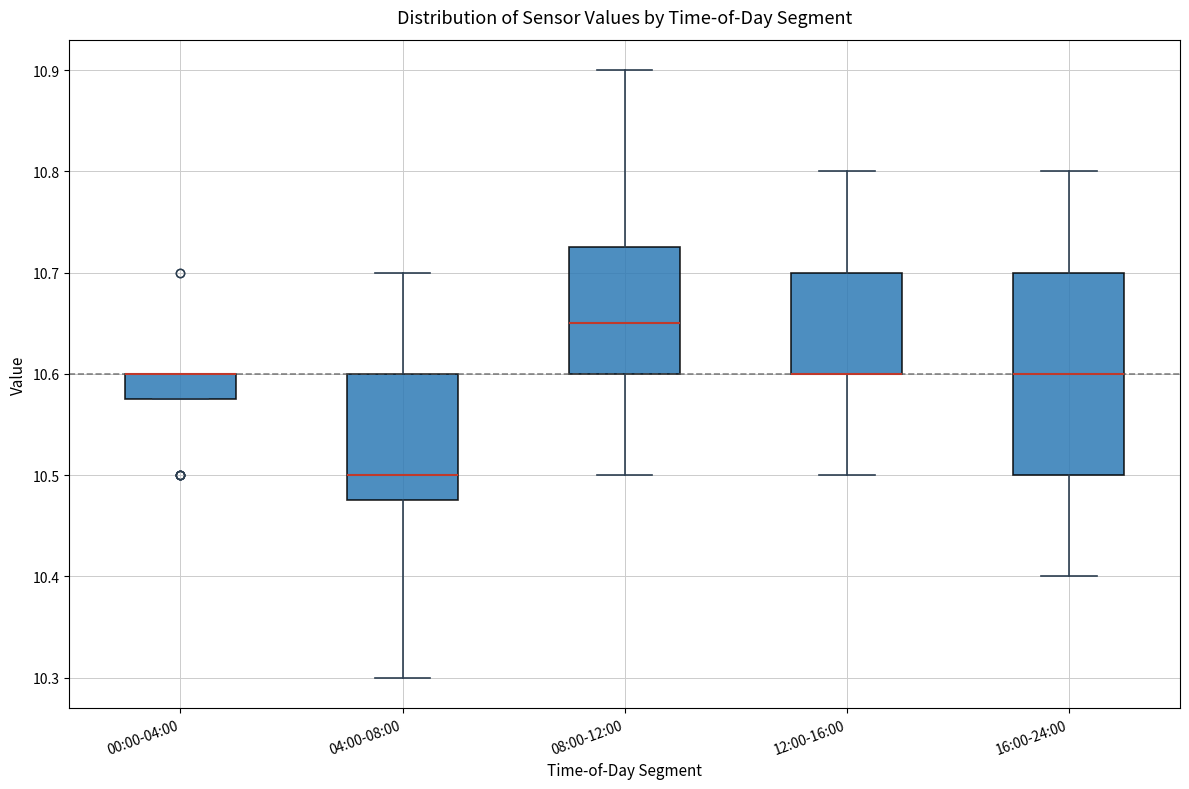

Comparing the boxes themselves (not the whiskers), which one is the tallest?

16:00-24:00